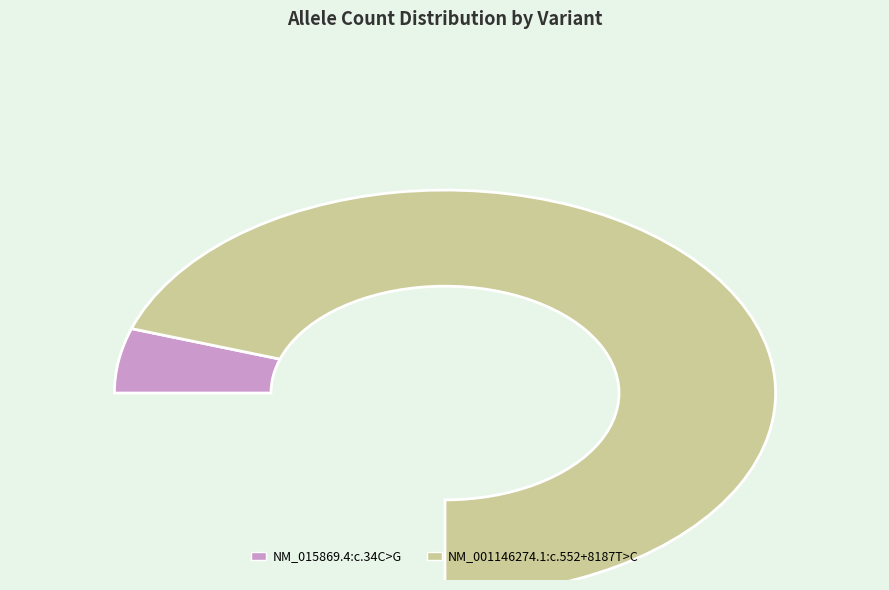

Is it true that NM_015869.4:c.34C>G is 1% of the pie?

False